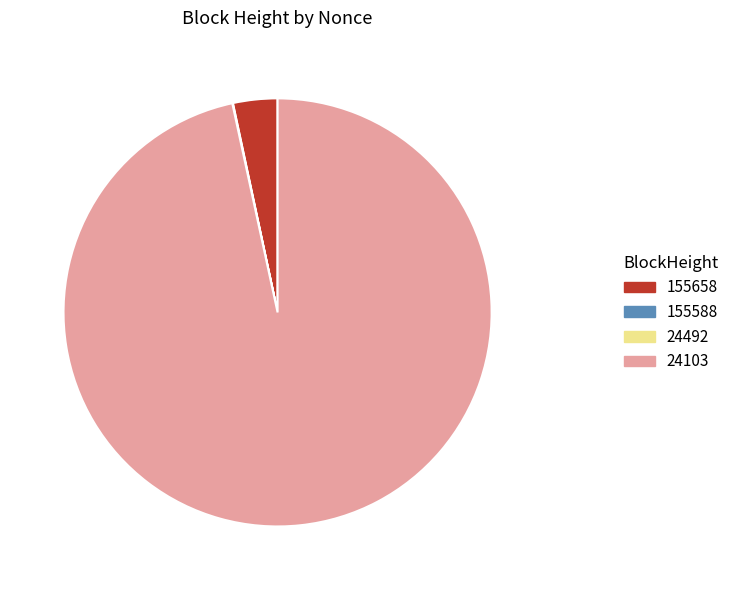

Is it true that 24103 is 82% of the pie?

False